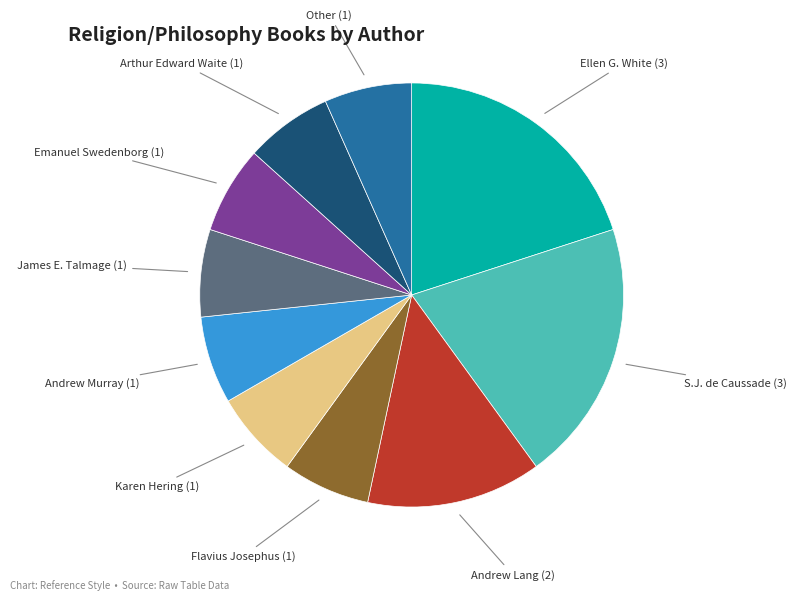

To the nearest percent, what is the average slice percentage?

10%